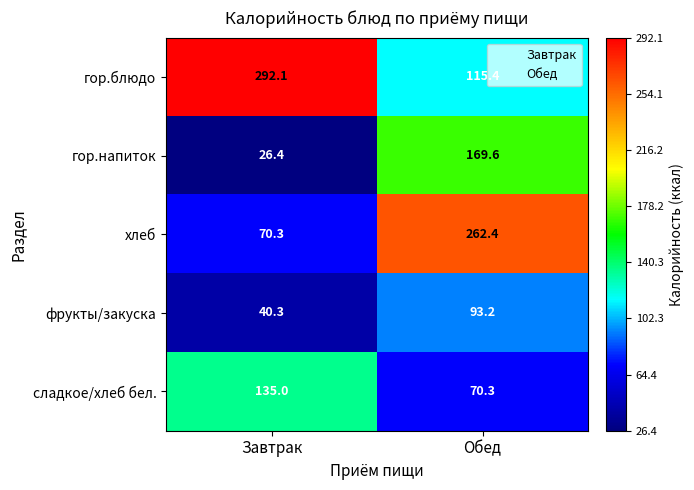

Reading left to right, extract all data points from this chart.

гор.блюдо: Завтрак=292.1	Обед=115.4
гор.напиток: Завтрак=26.4	Обед=169.6
хлеб: Завтрак=70.3	Обед=262.4
фрукты/закуска: Завтрак=40.3	Обед=93.2
сладкое/хлеб бел.: Завтрак=135.0	Обед=70.3